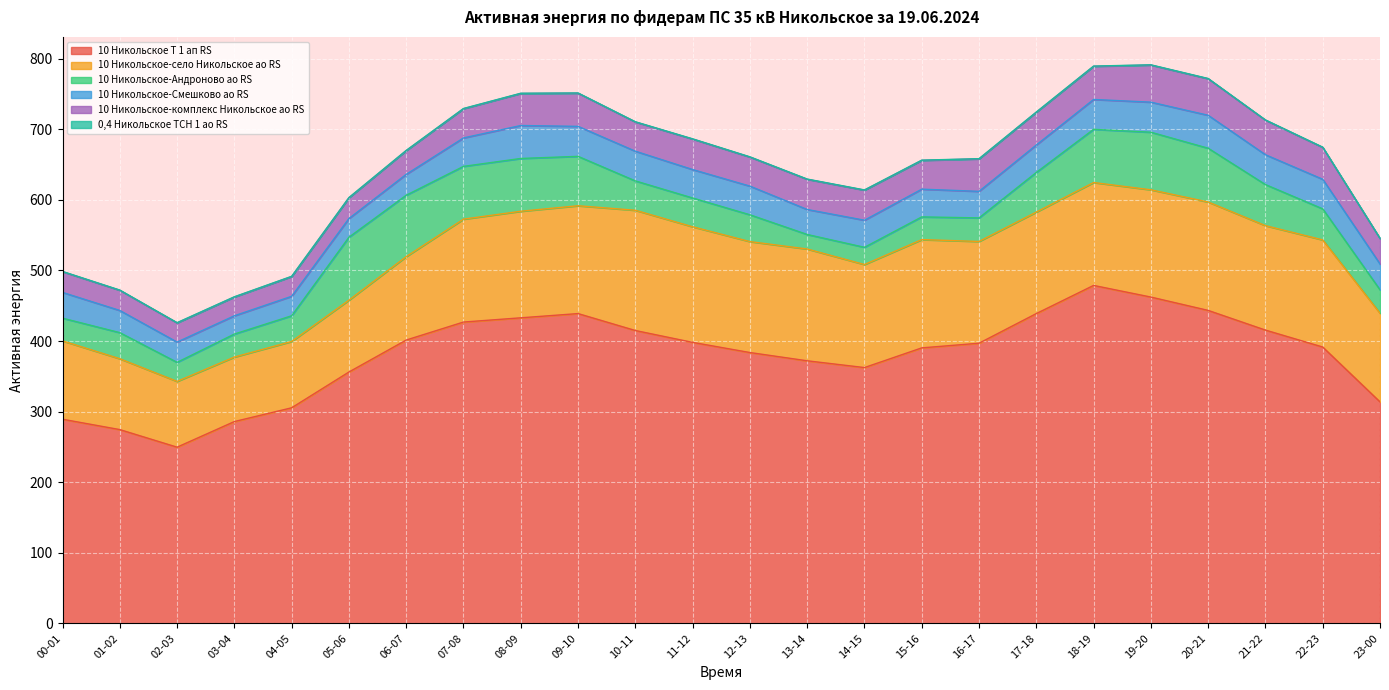

Reading left to right, what are all the values shown in this chart?

10 Никольское Т 1 ап RS: 289.2	274.5	249.6	285.9	305.4	356.1	401.4	426.9	432.9	438.9	414.9	398.1	383.7	372.0	362.4	390.3	396.9	438.9	478.8	462.3	443.4	415.5	391.5	313.8
10 Никольское-село Никольское ао RS: 111.0	100.4	93.2	91.4	94.0	101.8	118.2	145.8	151.0	152.8	170.4	163.8	157.2	158.4	146.0	153.4	144.2	143.8	145.8	152.0	153.6	148.0	151.8	125.6
10 Никольское-Андроново ао RS: 32.2	37.0	27.0	32.6	36.4	89.2	87.0	74.8	74.8	70.0	41.6	40.8	38.0	20.6	24.4	32.2	33.4	56.2	75.4	81.6	76.2	58.2	44.0	33.2
10 Никольское-Смешково ао RS: 36.5	31.4	28.7	25.9	27.6	26.5	29.6	40.3	46.7	42.5	42.1	40.3	40.6	35.4	38.4	39.3	37.6	38.9	42.3	42.6	46.7	42.3	41.9	36.6
10 Никольское-комплекс Никольское ао RS: 29.4	28.6	27.2	26.6	28.0	29.4	33.6	41.4	45.4	47.0	41.4	43.2	41.2	42.8	42.6	40.8	46.0	46.4	47.0	52.6	51.8	49.0	45.2	36.0
0,4 Никольское ТСН 1 ао RS: 0.3	0.3	0.3	0.3	0.3	0.3	0.3	0.3	0.3	0.3	0.3	0.3	0.3	0.3	0.3	0.3	0.3	0.3	0.3	0.3	0.3	0.3	0.3	0.3